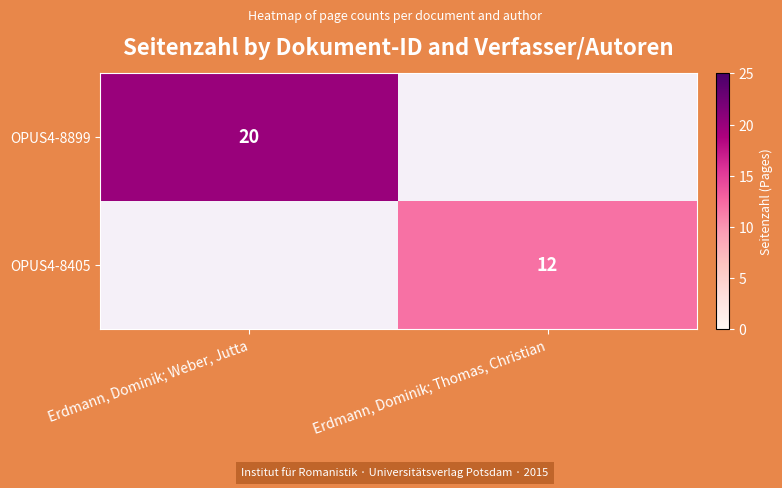

Is the value of OPUS4-8405 at Erdmann, Dominik; Thomas, Christian greater than the value of OPUS4-8899 at Erdmann, Dominik; Weber, Jutta?

No